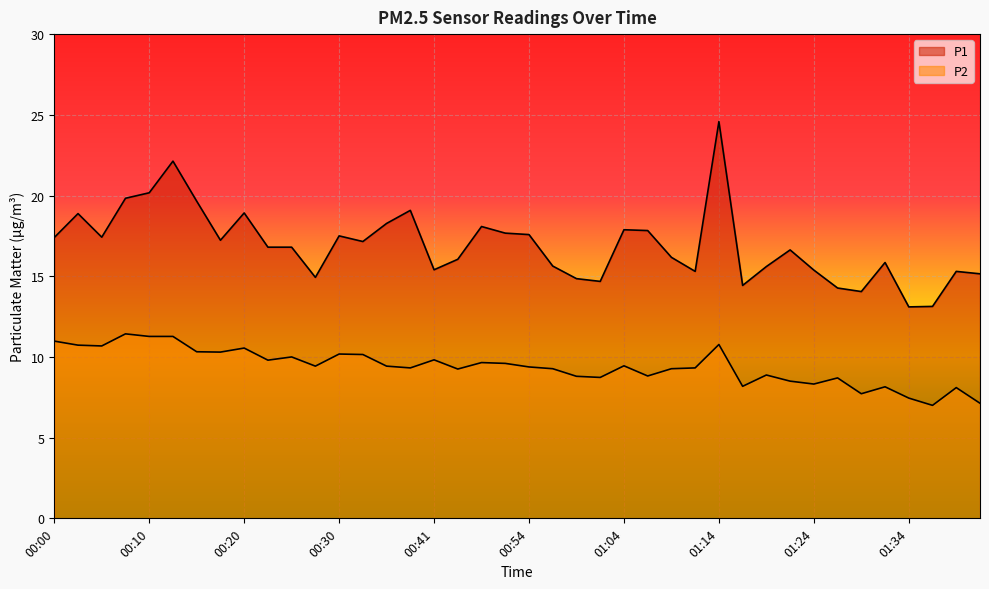

How many interior local valleys does the P2 series have?

12